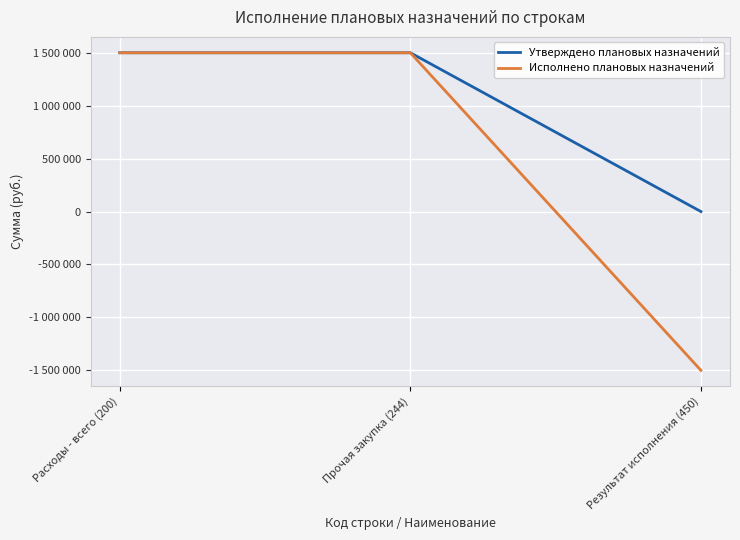

Which series has the largest range (max minus min)?

Исполнено плановых назначений